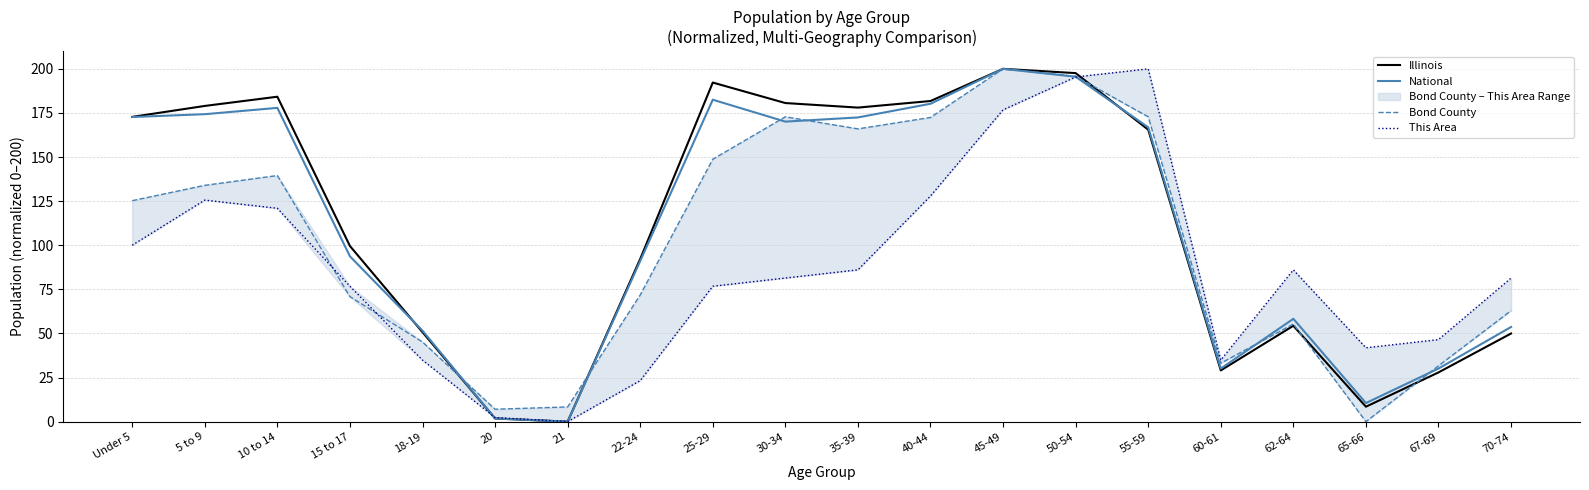

Which category has the highest value in the National series?

45-49